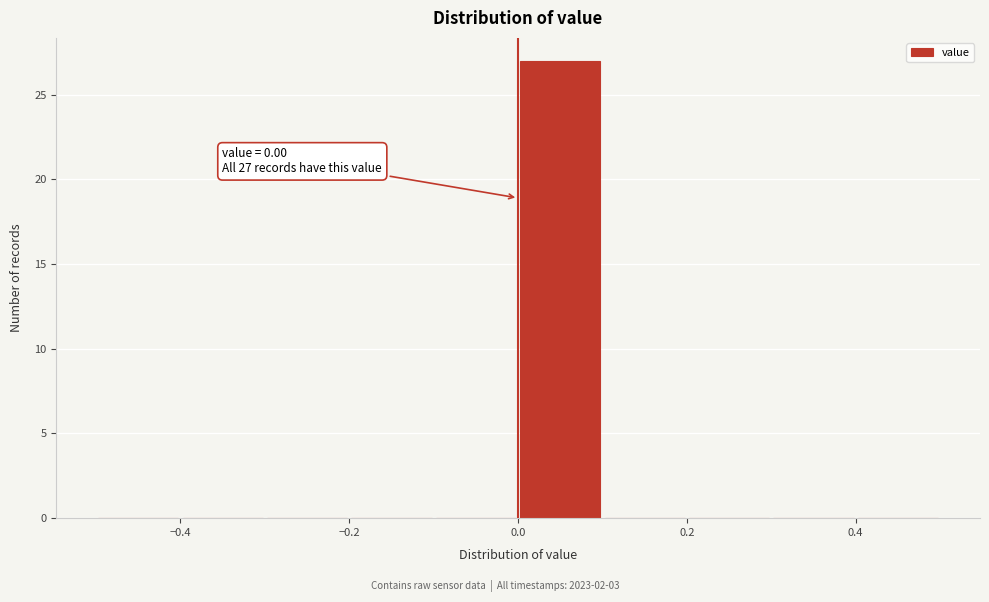

Over which range of the x-axis is the bar tallest?

0.0 to 0.1